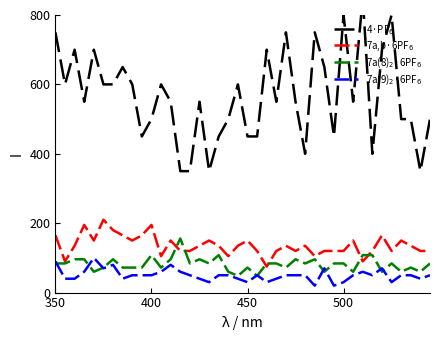

In 7a(8)$_2$·6PF$_6$, how many points are higher than both neighbors (excluding endpoints)?

10